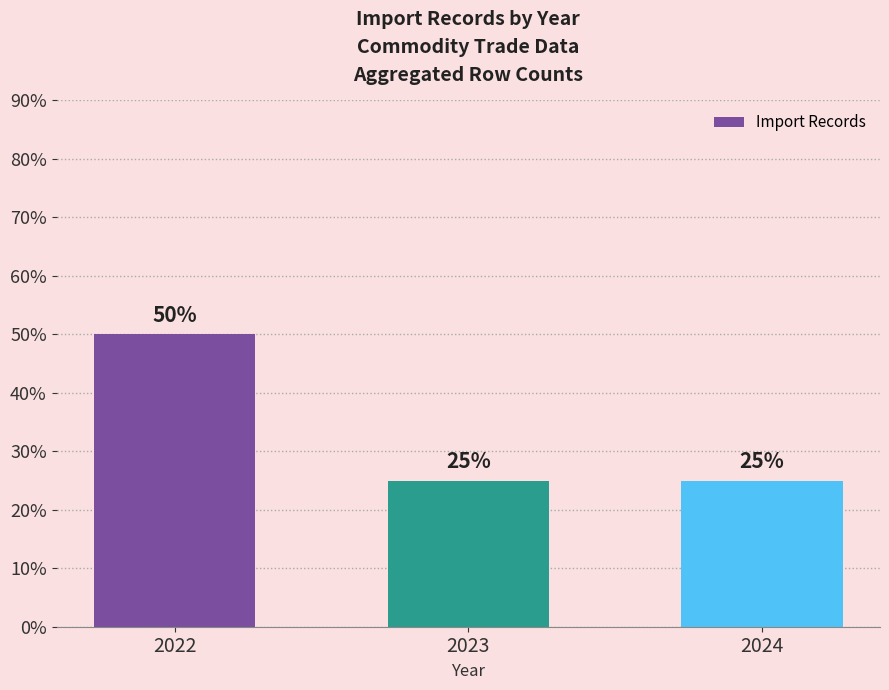

The value at 2023 is 7. True or false?

False